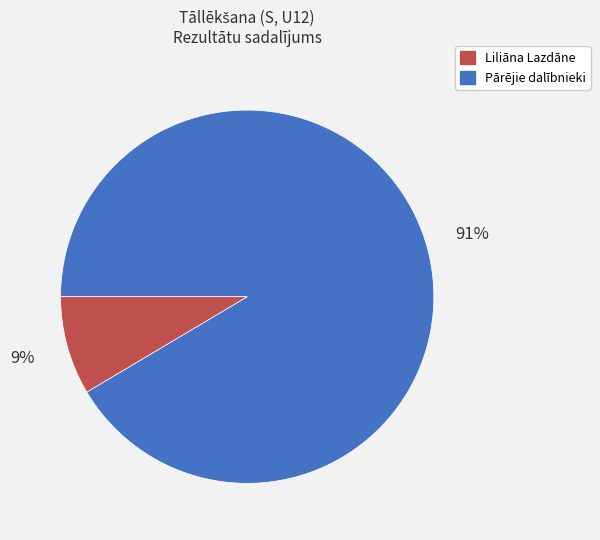

Does any single category account for the majority?

Yes